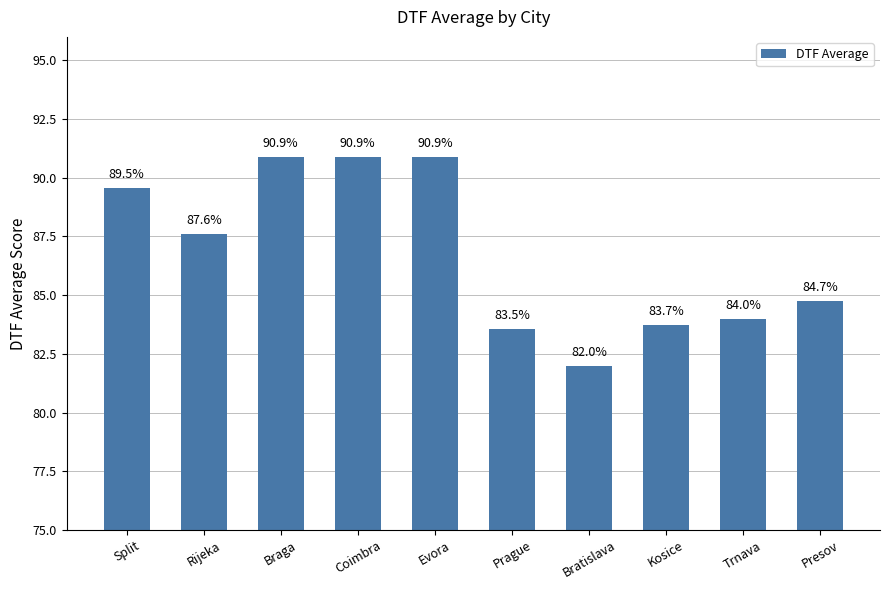

Which has a higher value, Trnava or Braga?

Braga